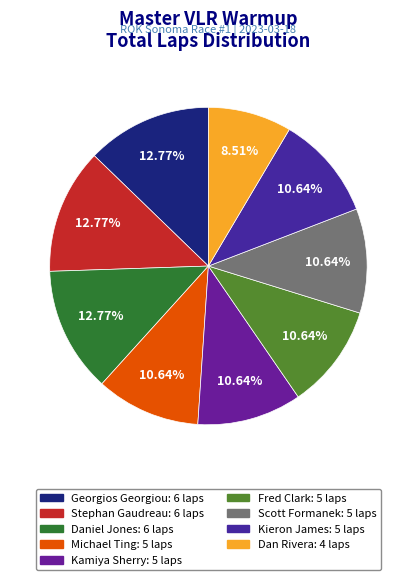

What percentage is the Scott Formanek slice, to the nearest percent?

11%